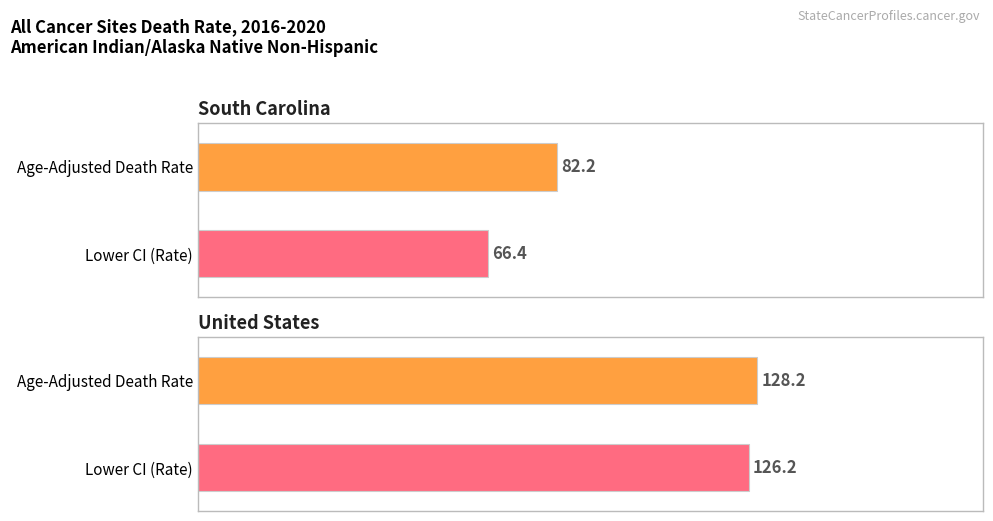

At which category does the chart reach its peak across all series?

United States